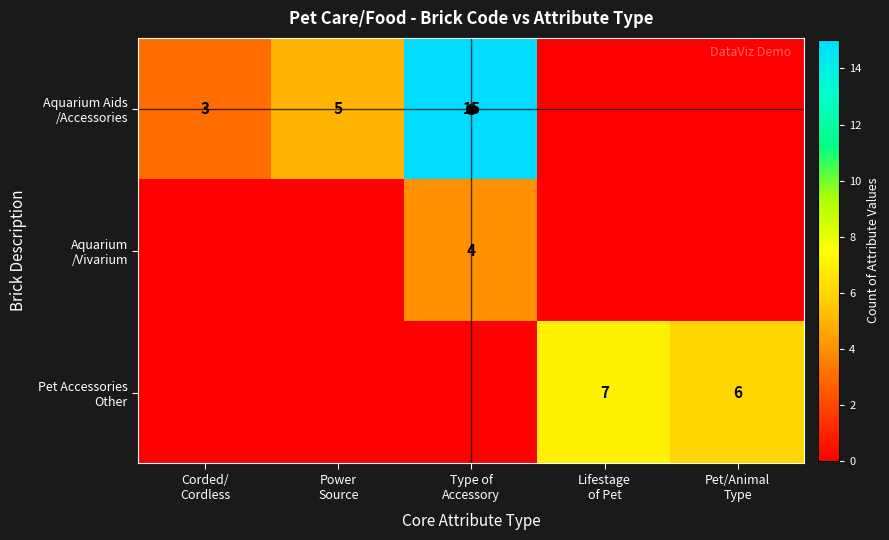

List the series in order of their peak value, highest first.

Aquarium Aids /Accessories, Pet Accessories Other, Aquarium /Vivarium